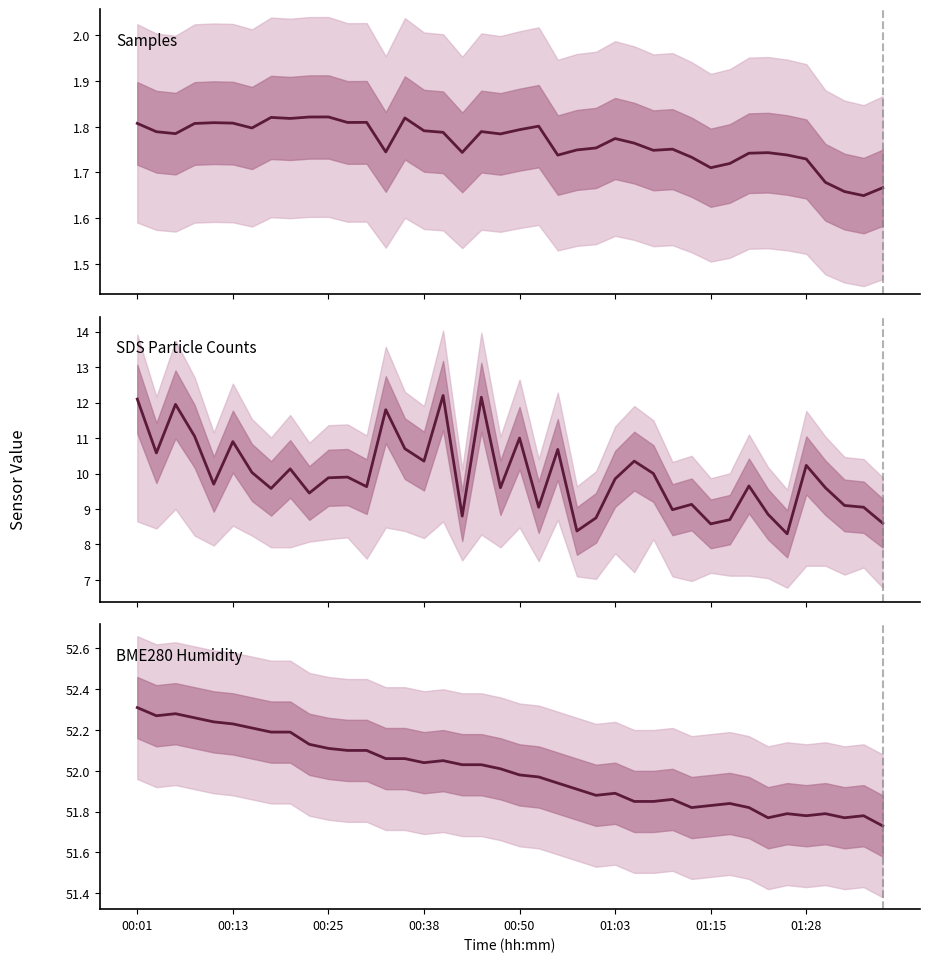

At which label is SDS Particle Counts closest to 10?

27